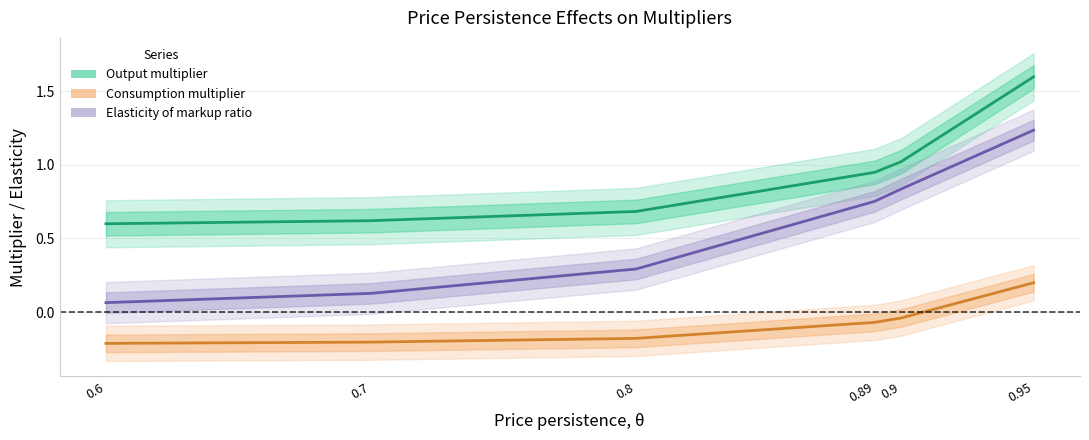

What is the sum of the Elasticity of markup ratio values at 0.7 and 0.95?

1.4